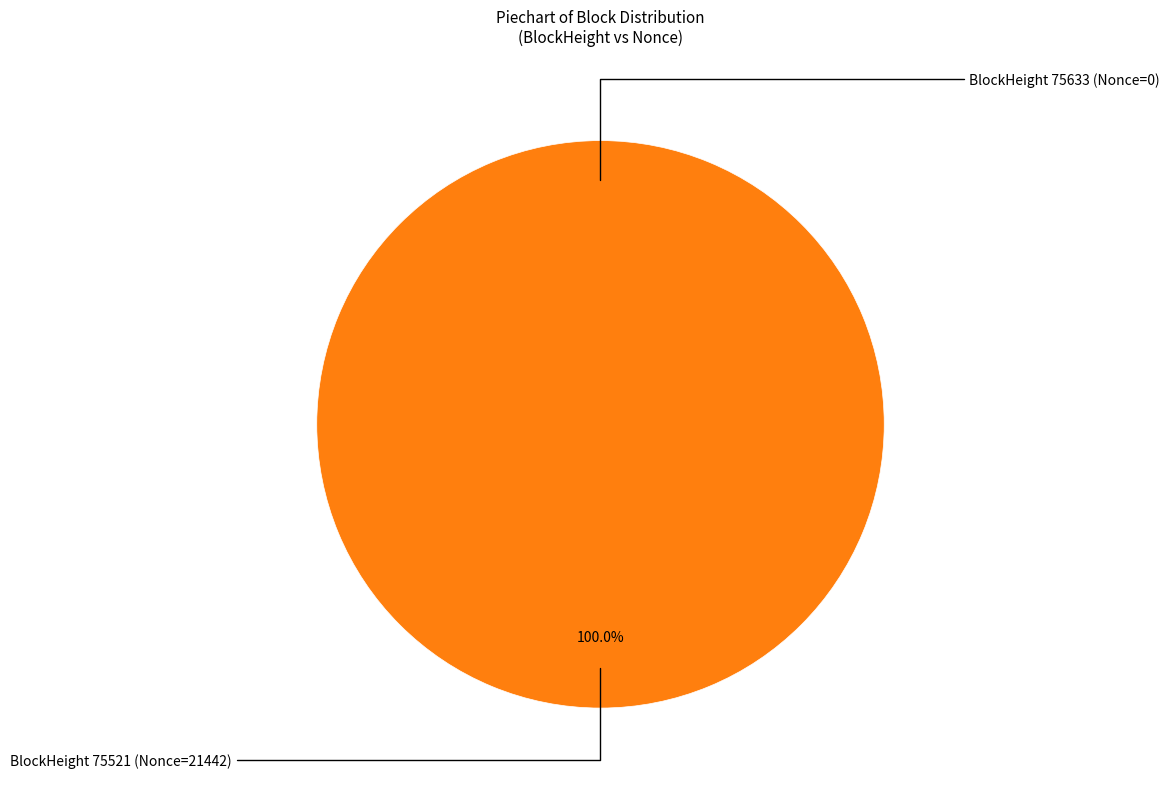

To the nearest percent, what is the difference between the largest and smallest slice percentages?

100%